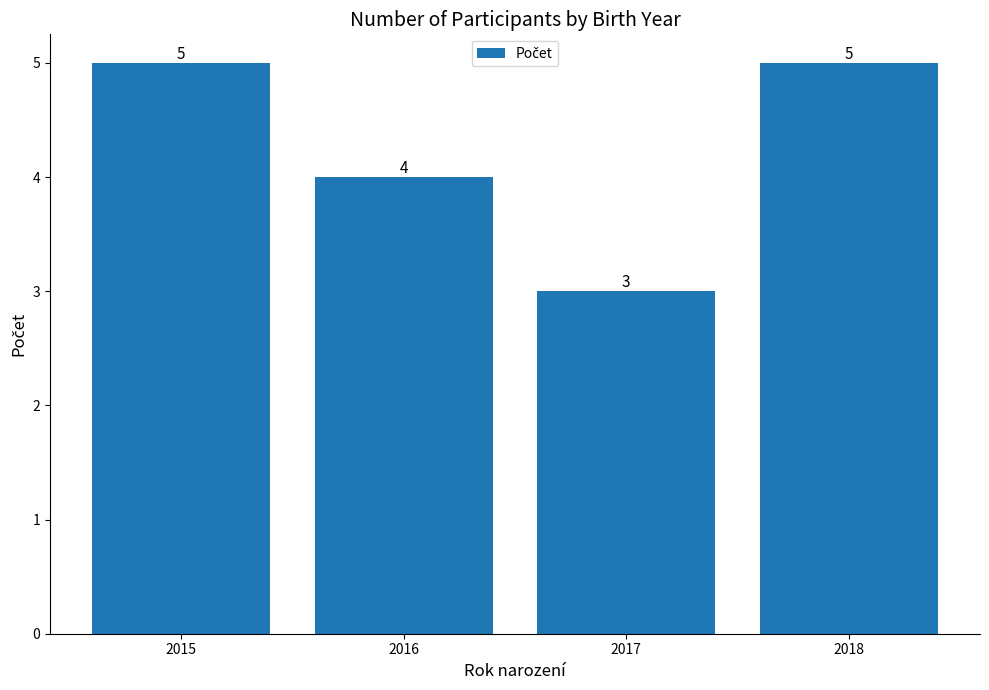

What value does the data have at 2018?

5